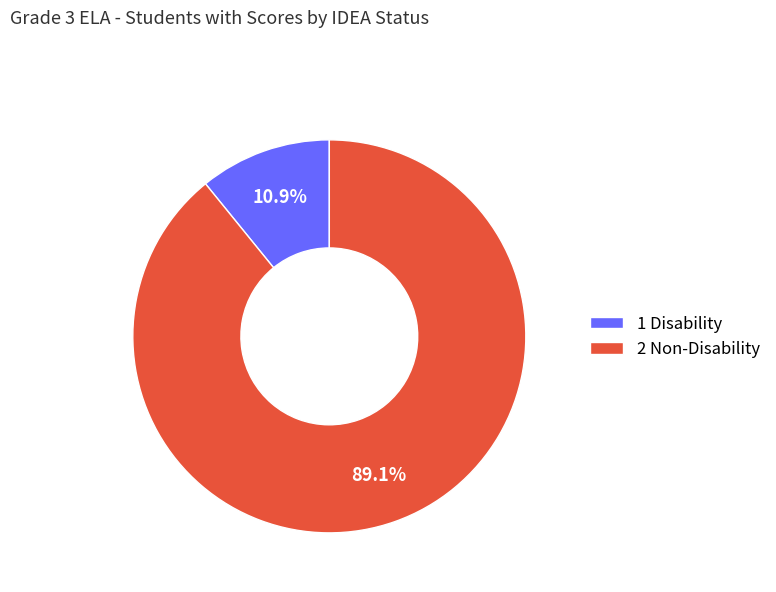

What percentage is NOT represented by 2 Non-Disability?

10.9%